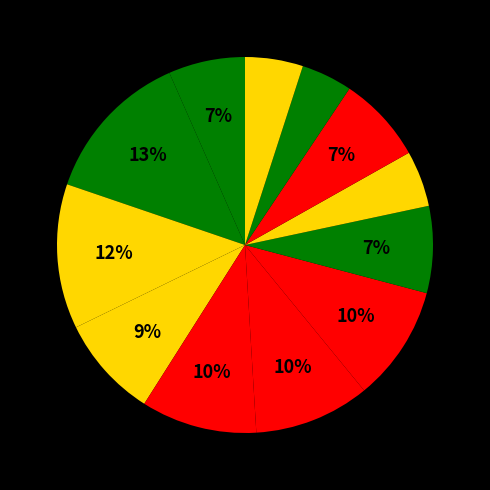

To the nearest percent, what is the difference between the largest and smallest slice percentages?

9%